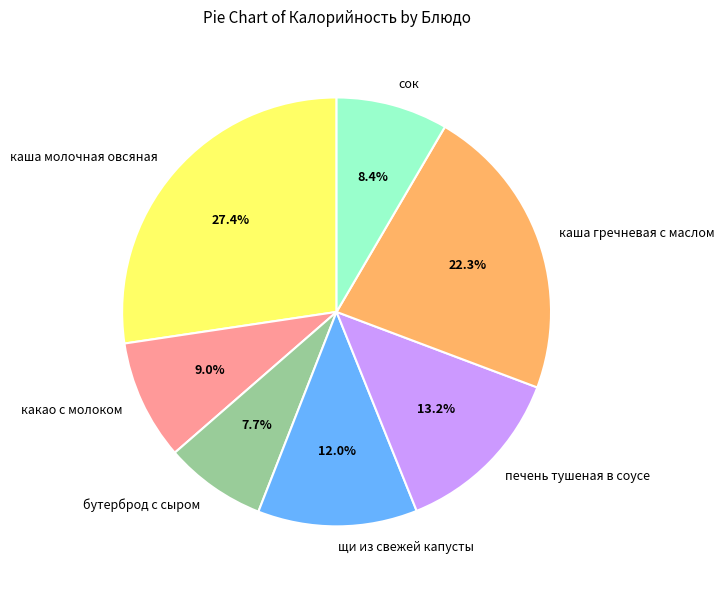

Which category has the smallest portion of the pie?

бутерброд с сыром